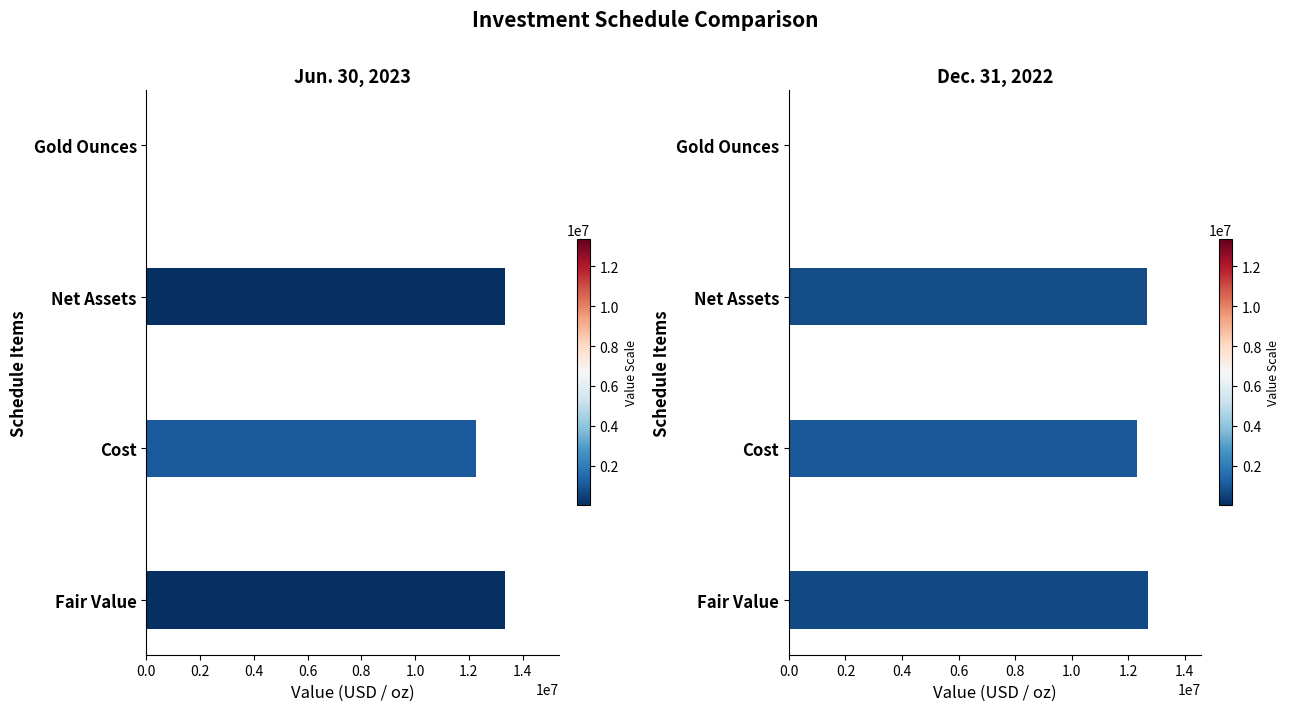

Rank the series by their maximum value, from lowest to highest.

Dec. 31, 2022 USD ($), Jun. 30, 2023 USD ($)